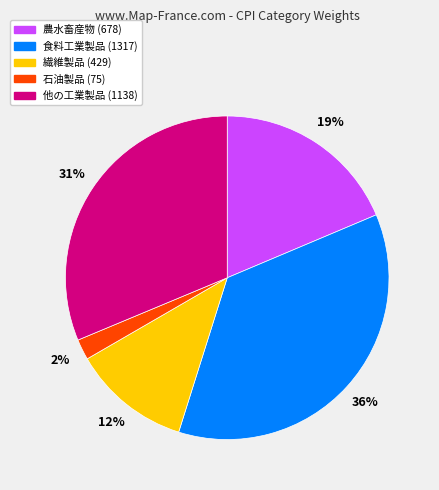

To the nearest percent, what is the average slice percentage?

20%